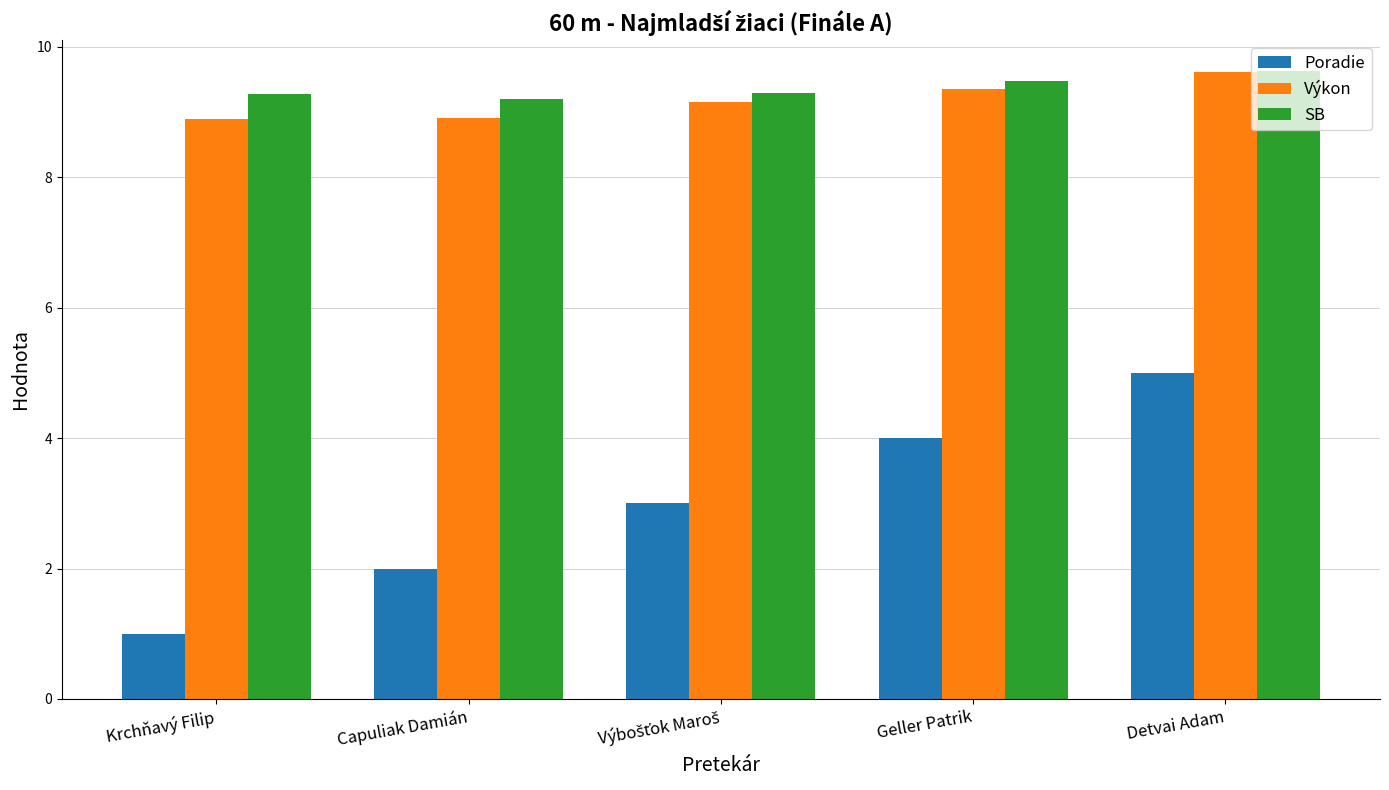

What is the average value of the SB series?

9.4